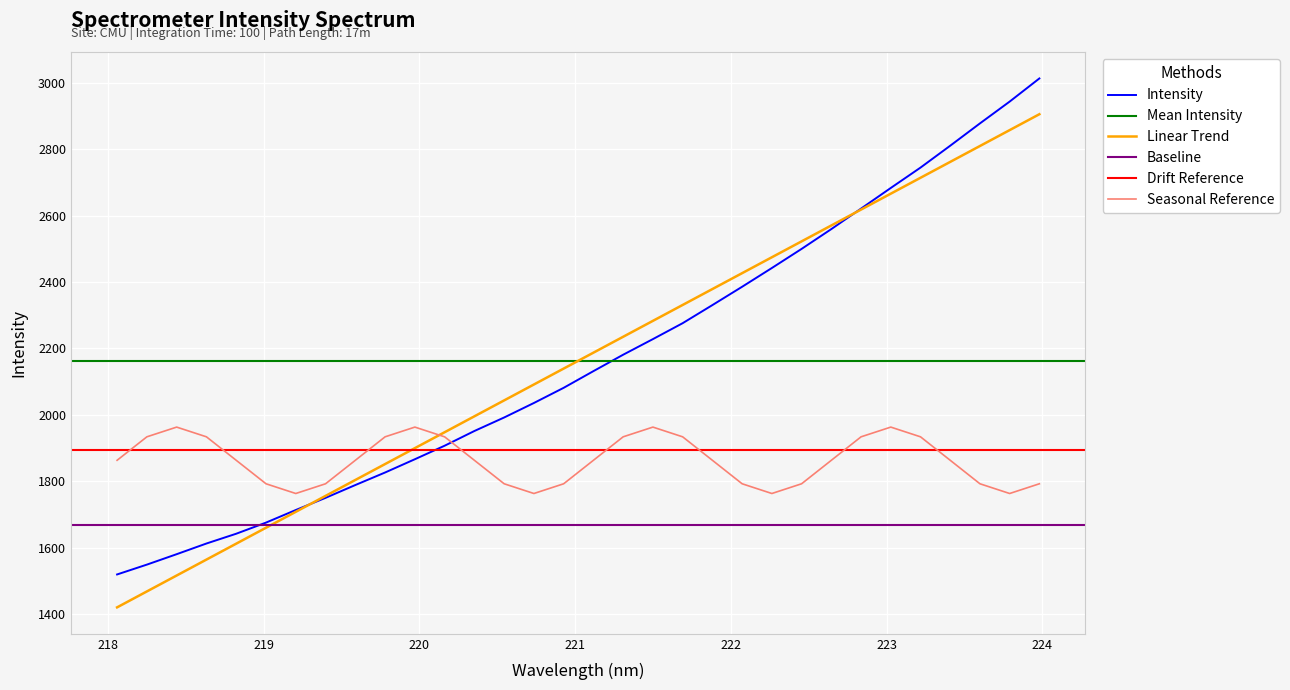

What is the difference between the values at 219.7801 and 218.8244?

184.4